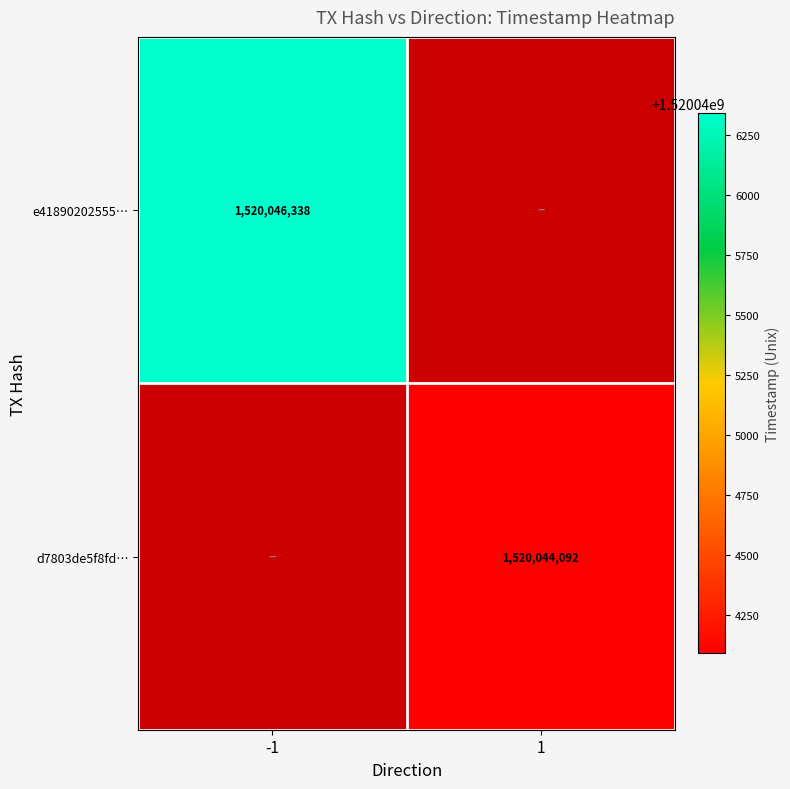

Which category has the lowest value across all series?

1